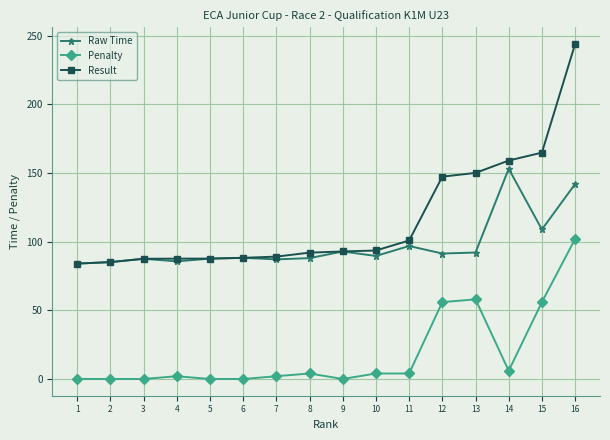

List the series in order of their peak value, highest first.

Result, Raw Time, Penalty